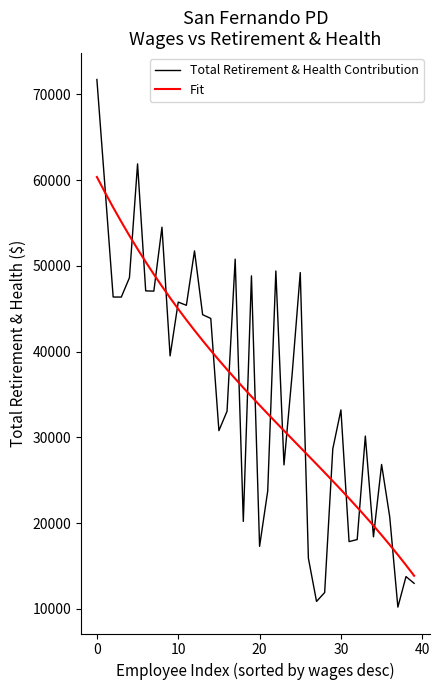

What is the average value of the Fit series?

35250.1